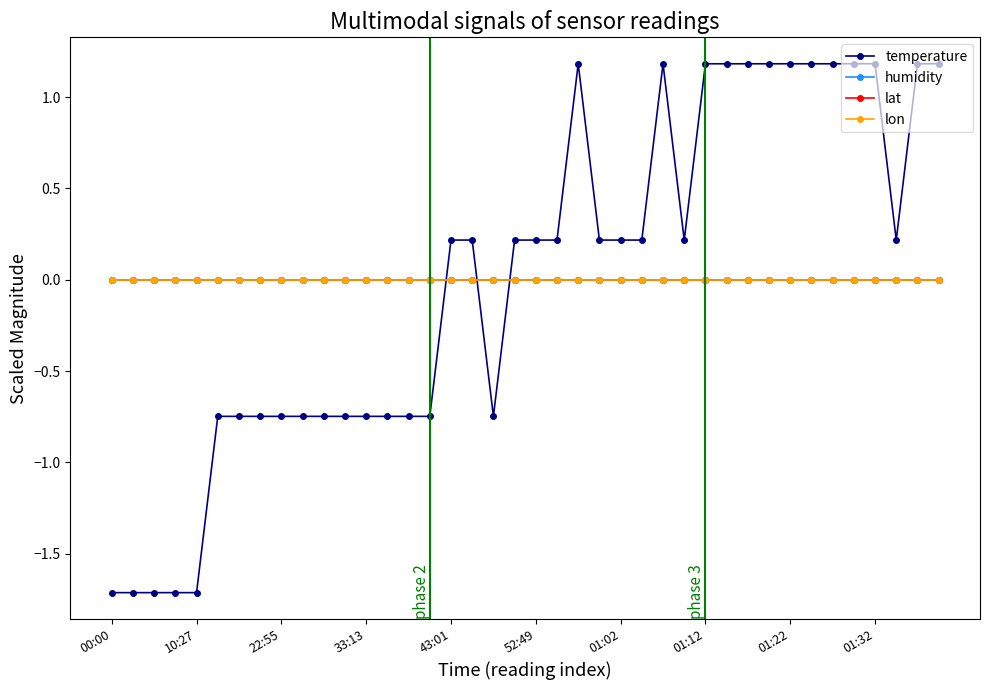

True or false: lon and humidity intersect in this chart.

False